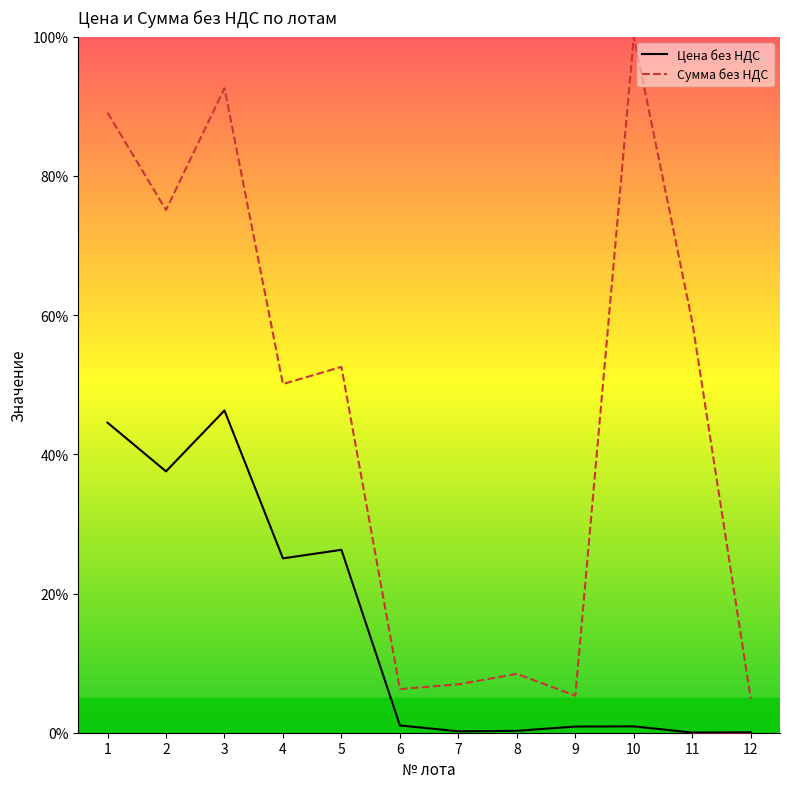

Rank the series by their average value, from lowest to highest.

Цена без НДС, Сумма без НДС